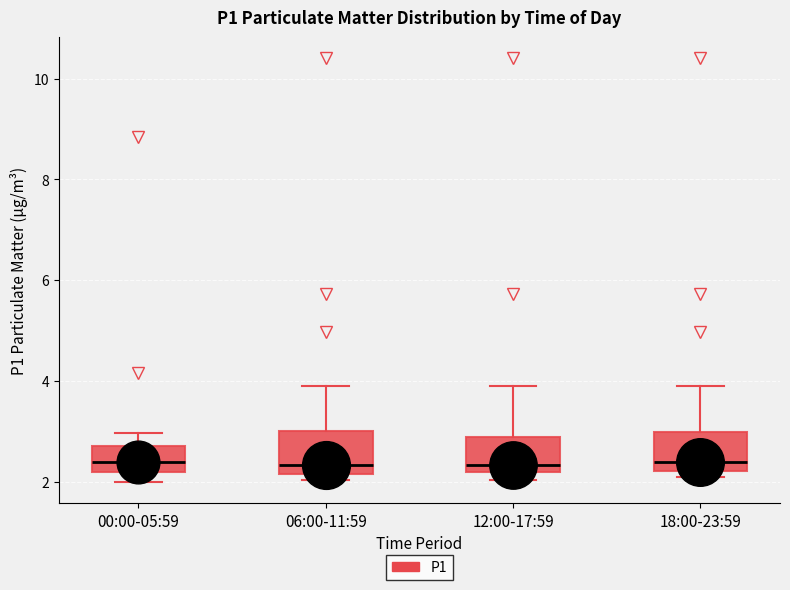

Reading left to right, transcribe this box plot: for each box, give where its median line is, the range the box spans, and where its two whiskers end, as read against the y-axis. The values are not printed on the chart, so give them approximately, as read against the axis.

00:00-05:59: median 2.4, box 2.2 to 2.8, whiskers 2.0 to 3.0
06:00-11:59: median 2.4, box 2.2 to 3.0, whiskers 2.0 to 4.0
12:00-17:59: median 2.4, box 2.2 to 3.0, whiskers 2.0 to 4.0
18:00-23:59: median 2.4, box 2.2 to 3.0, whiskers 2.2 (just below the box's lower edge) to 4.0